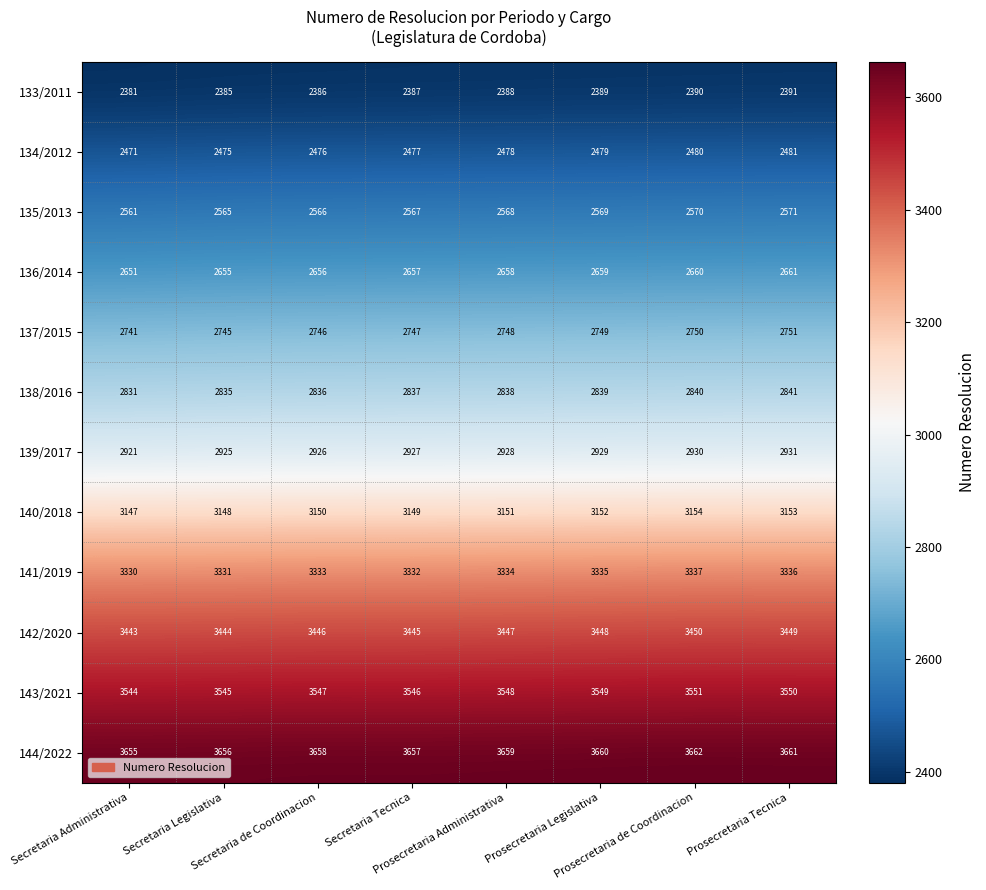

At how many categories does at least one series exceed 3599?

8